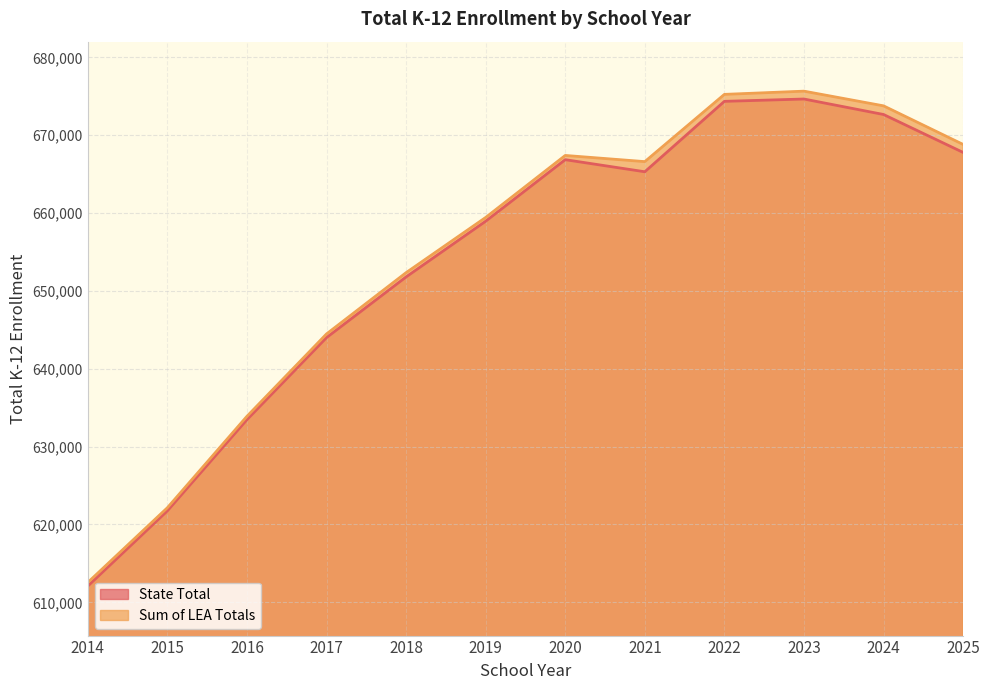

What is the value of the State Total point at the 12th from the left?

667789